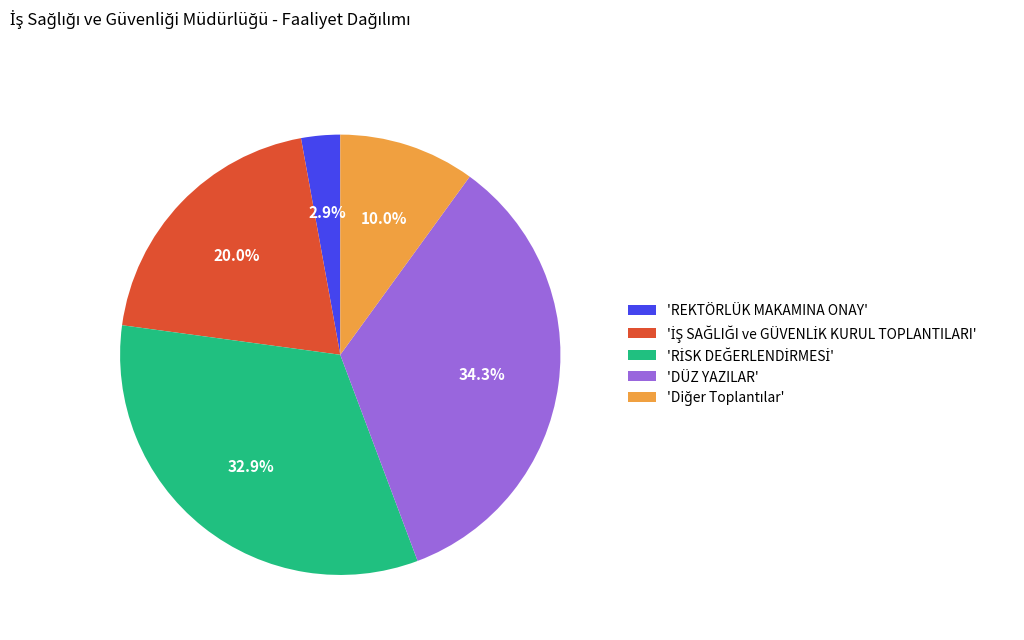

How much of the chart is everything except 'DÜZ YAZILAR'?

65.7%